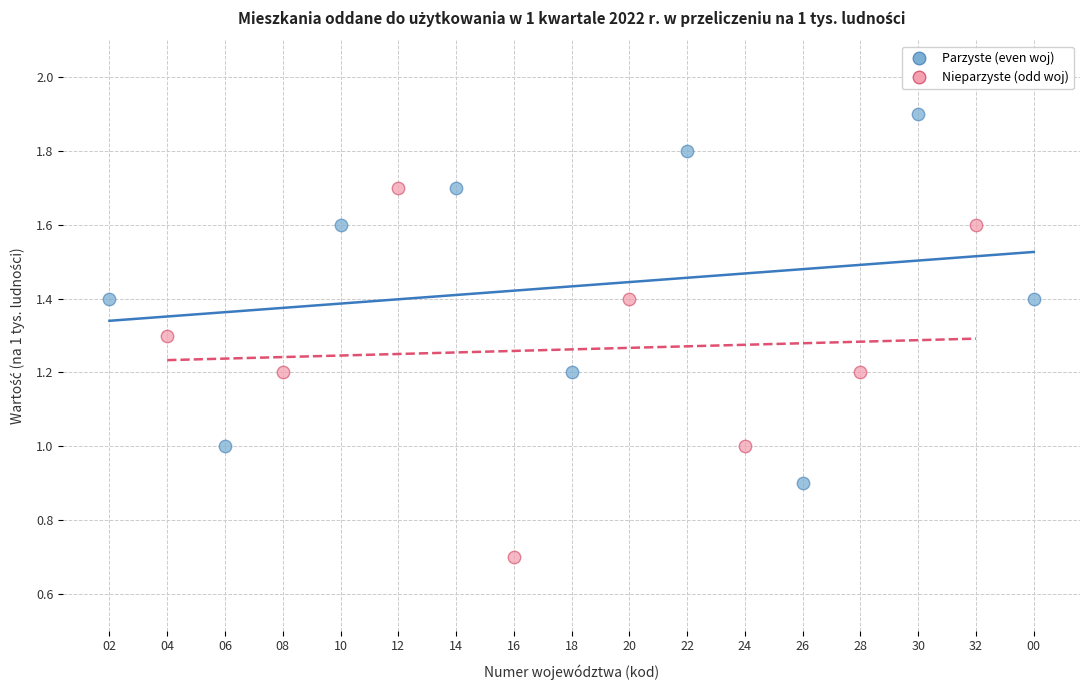

Which series reaches the maximum Y coordinate?

Parzyste (even woj)